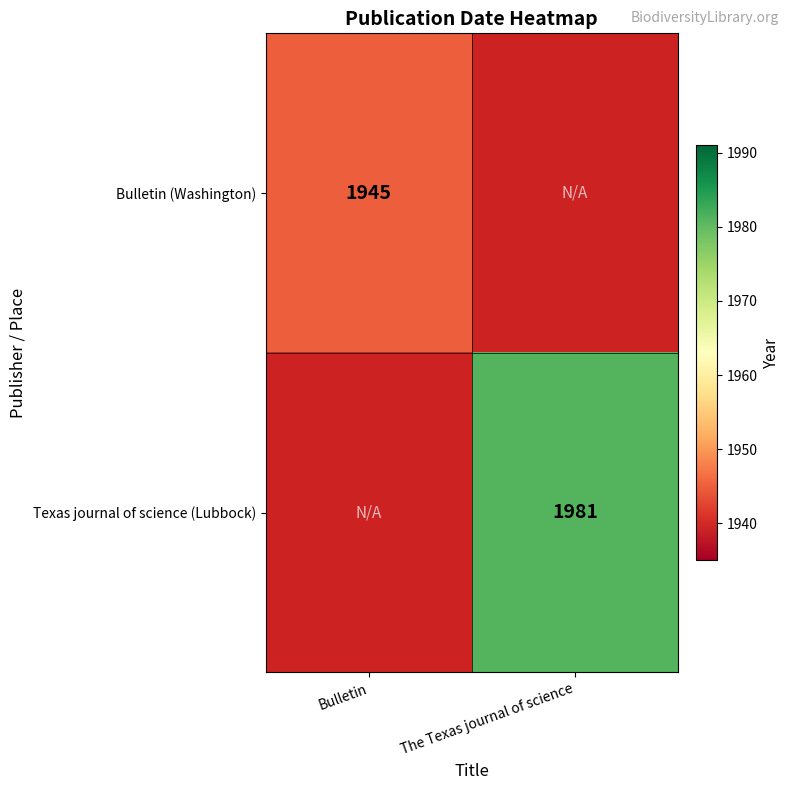

True or false: Bulletin (Washington) has a value of 520 at Bulletin.

False